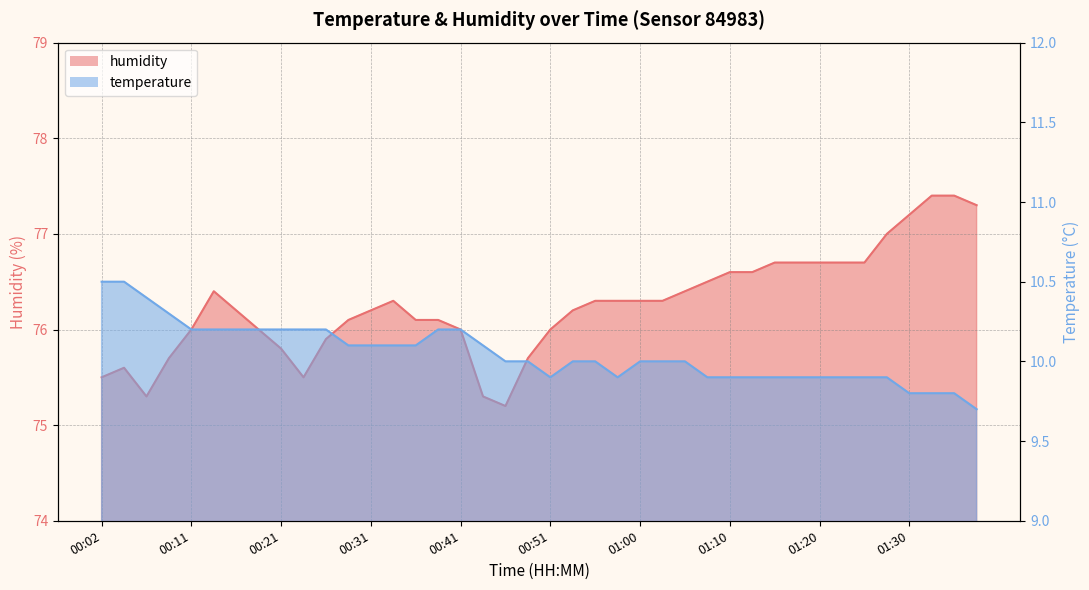

Which series has the largest range (max minus min)?

humidity